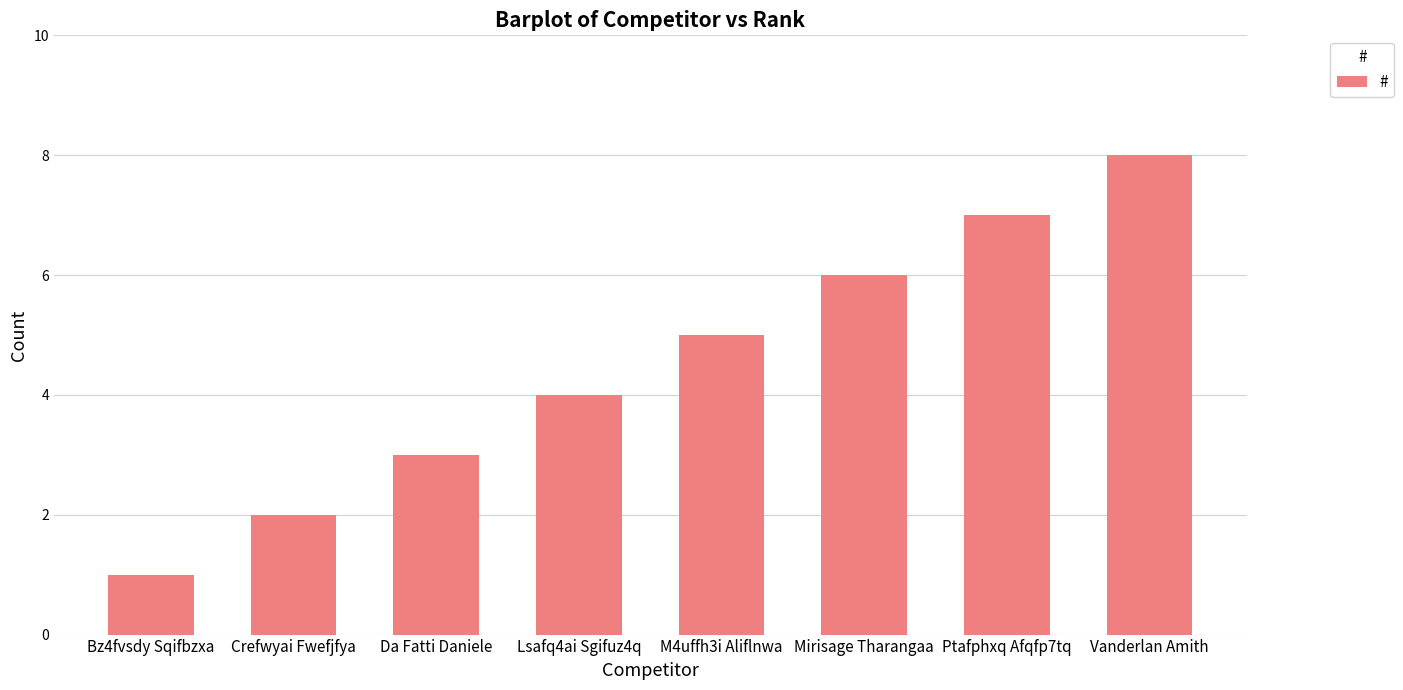

Does the chart contain stacked bars?

No